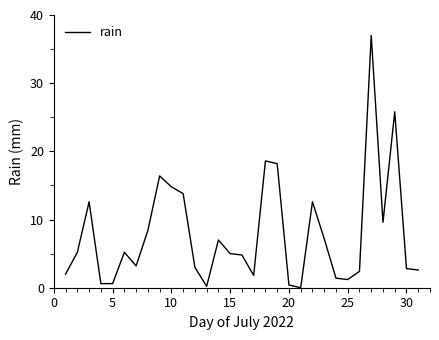

What is the difference between the maximum and minimum values?

37.0